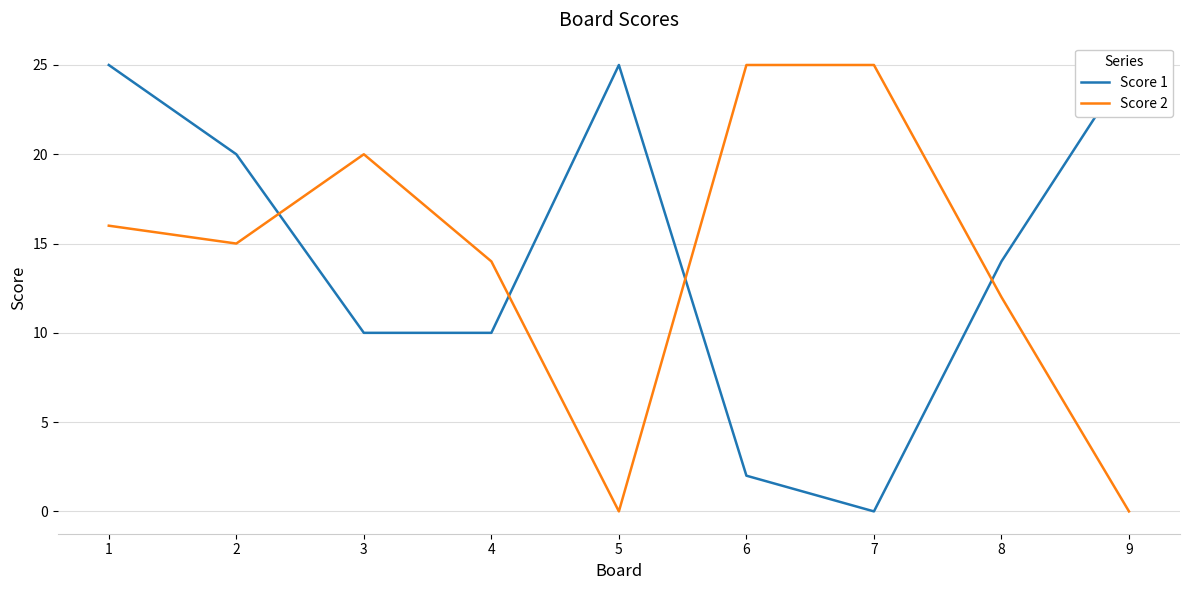

How many interior local peaks does the Score 1 series have?

1